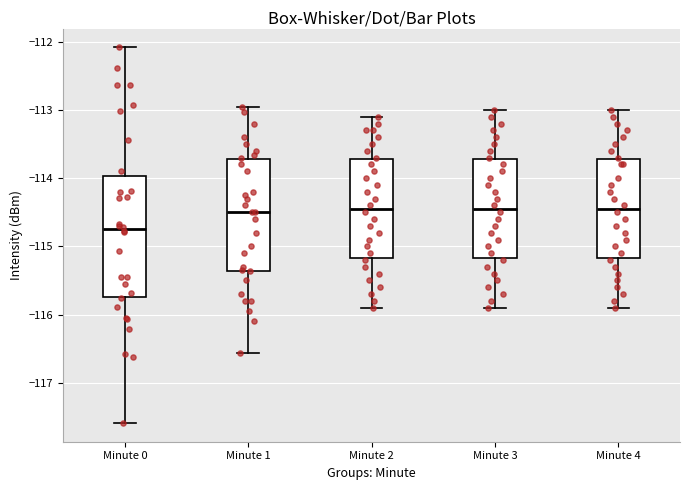

Reading left to right, transcribe this box plot: for each box, give where its median line is, the range the box spans, and where its two whiskers end, as read against the y-axis. The values are not printed on the chart, so give them approximately, as read against the axis.

Minute 0: median -114.8, box -115.7 to -114.0, whiskers -117.6 to -112.1
Minute 1: median -114.5, box -115.4 to -113.7, whiskers -116.6 to -113.0
Minute 2: median -114.4, box -115.2 to -113.7, whiskers -115.9 to -113.1
Minute 3: median -114.4, box -115.2 to -113.7, whiskers -115.9 to -113.0
Minute 4: median -114.4, box -115.2 to -113.7, whiskers -115.9 to -113.0